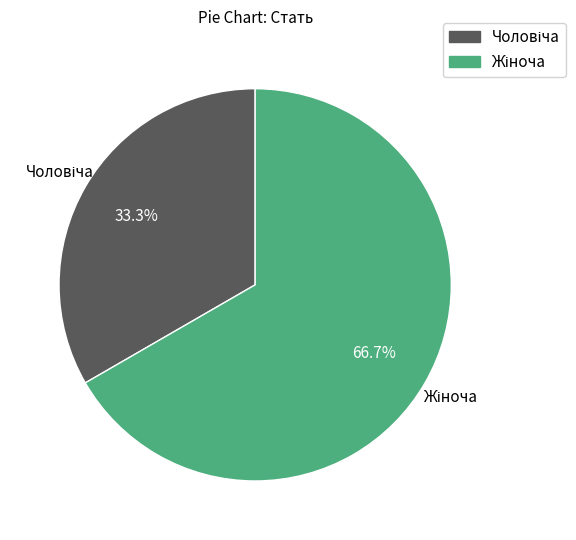

Does any single category account for the majority?

Yes